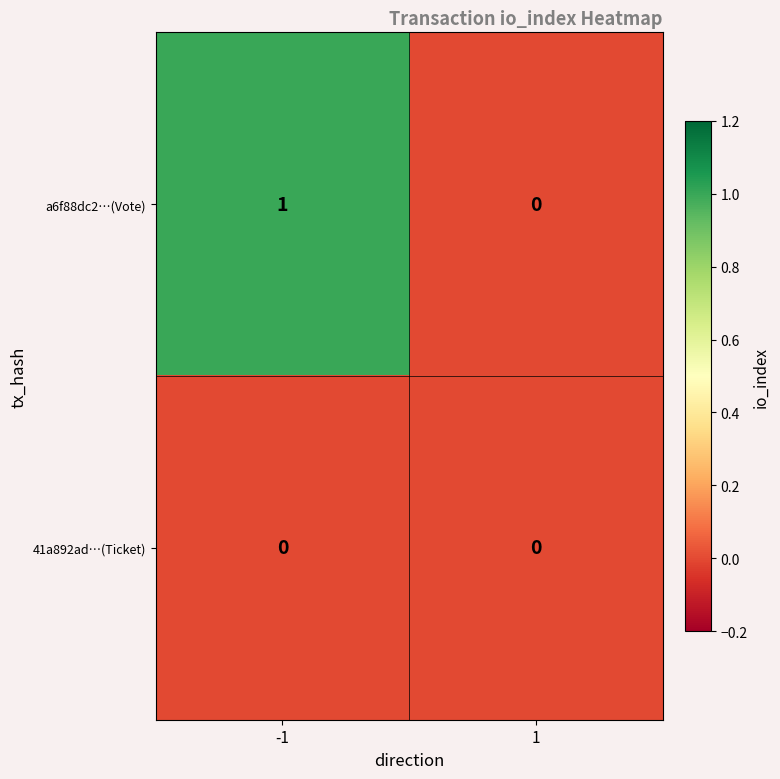

The a6f88dc2…(Vote) series shows 2 at -1. True or false?

False